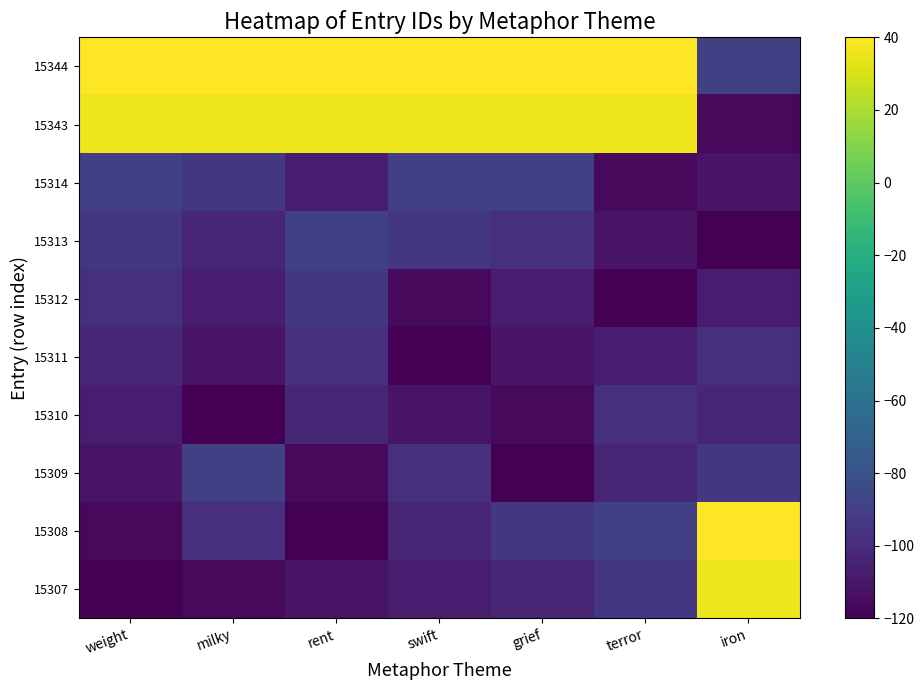

Reading left to right, transcribe all the data shown in this chart.

15307: weight=-120.0	milky=-115.7	rent=-111.4	swift=-107.0	grief=-102.7	terror=-94.1	iron=35.7
15308: weight=-115.7	milky=-98.4	rent=-120.0	swift=-102.7	grief=-94.1	terror=-89.7	iron=40.0
15309: weight=-111.4	milky=-89.7	rent=-115.7	swift=-98.4	grief=-120.0	terror=-102.7	iron=-94.1
15310: weight=-107.0	milky=-120.0	rent=-102.7	swift=-111.4	grief=-115.7	terror=-98.4	iron=-102.7
15311: weight=-102.7	milky=-111.4	rent=-98.4	swift=-120.0	grief=-111.4	terror=-107.0	iron=-98.4
15312: weight=-98.4	milky=-107.0	rent=-94.1	swift=-115.7	grief=-107.0	terror=-120.0	iron=-107.0
15313: weight=-94.1	milky=-102.7	rent=-89.7	swift=-94.1	grief=-98.4	terror=-111.4	iron=-120.0
15314: weight=-89.7	milky=-94.1	rent=-107.0	swift=-89.7	grief=-89.7	terror=-115.7	iron=-111.4
15343: weight=35.7	milky=35.7	rent=35.7	swift=35.7	grief=35.7	terror=35.7	iron=-115.7
15344: weight=40.0	milky=40.0	rent=40.0	swift=40.0	grief=40.0	terror=40.0	iron=-89.7